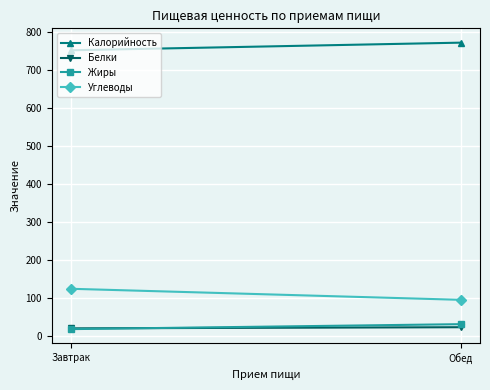

The value of Жиры at Завтрак is 18. True or false?

True